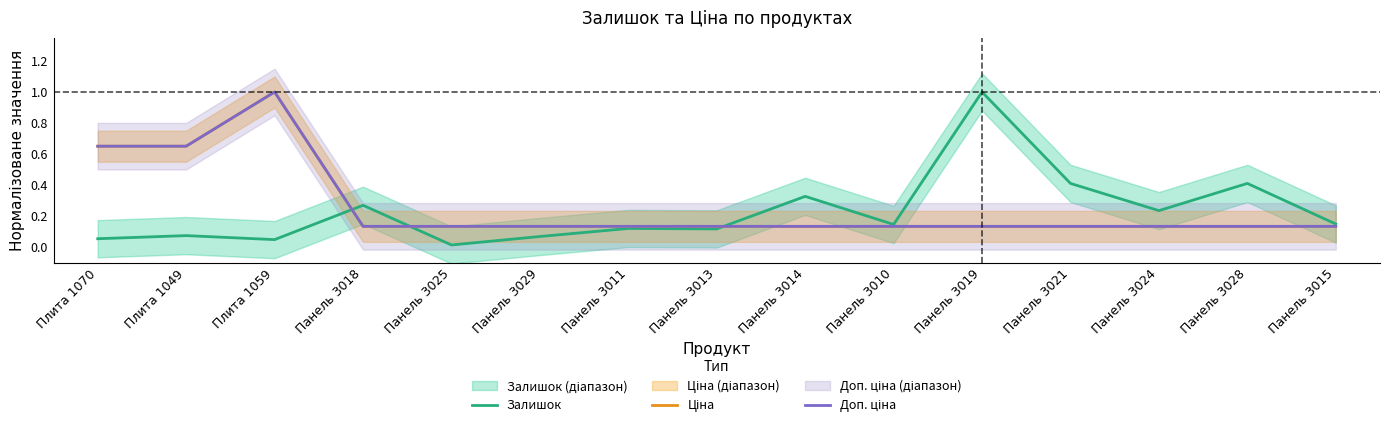

After their last crossing, which series has the higher values: Залишок or Доп. ціна?

Залишок